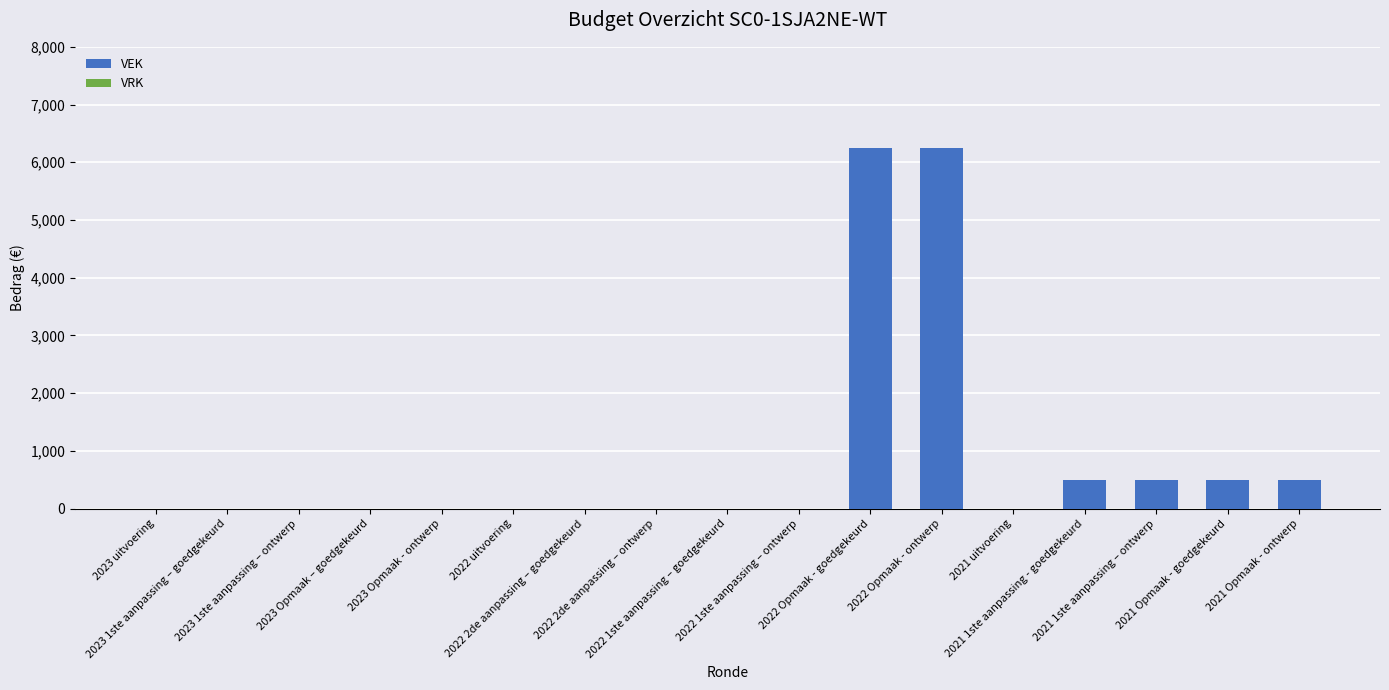

Are the bars horizontal?

No